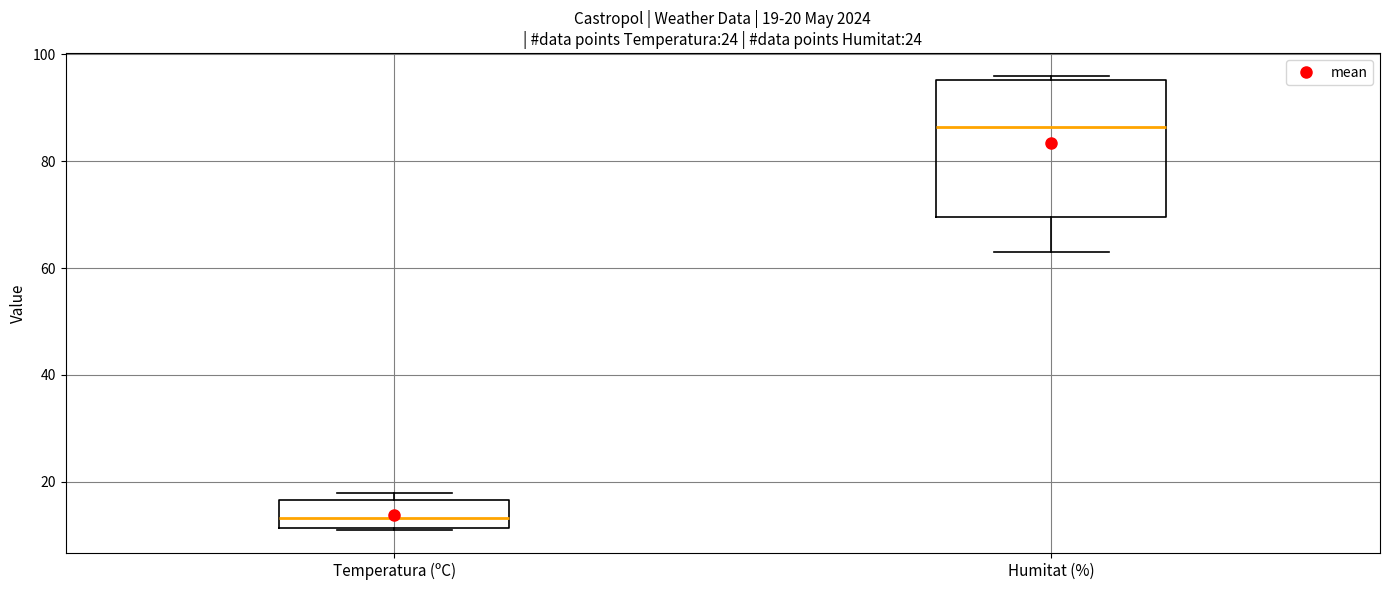

Which box's median line is the lowest?

Temperatura (ºC)